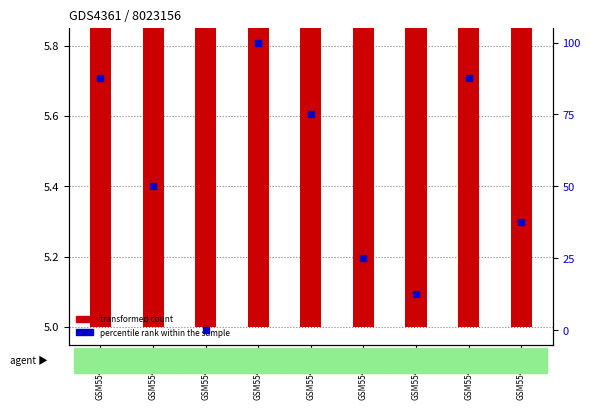

Which series has the largest total across all categories?

percentile rank within the sample